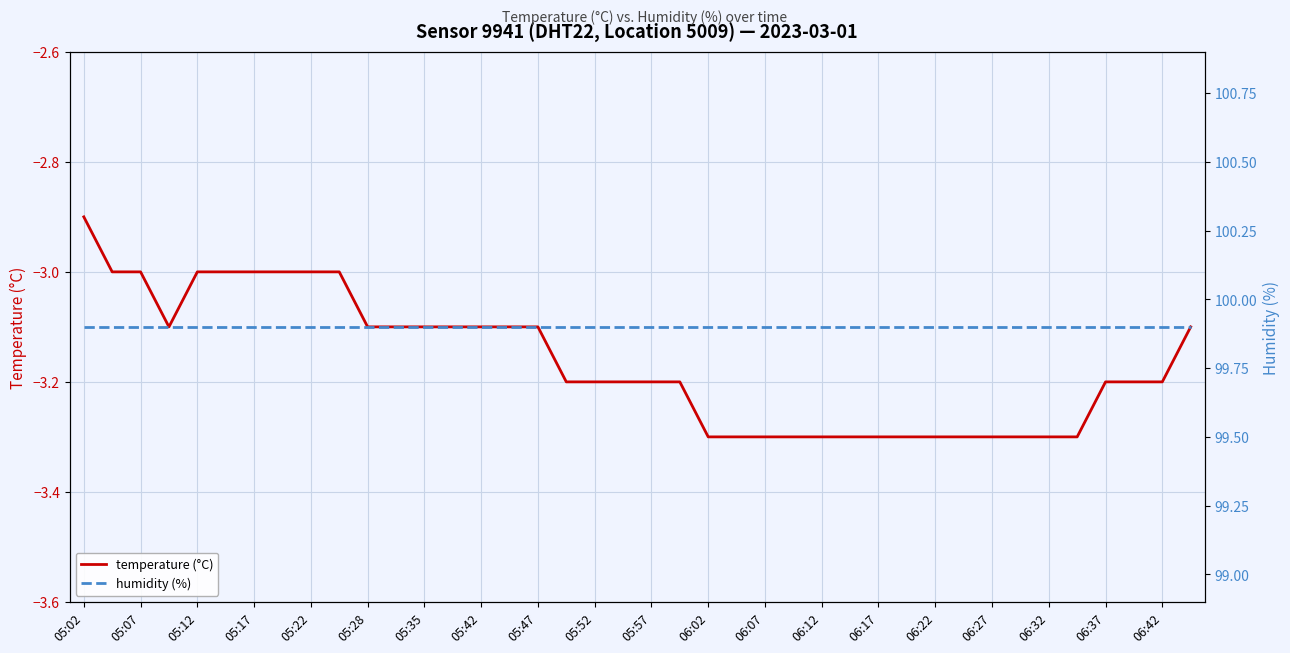

Rank the series by their maximum value, from highest to lowest.

humidity (%), temperature (°C)